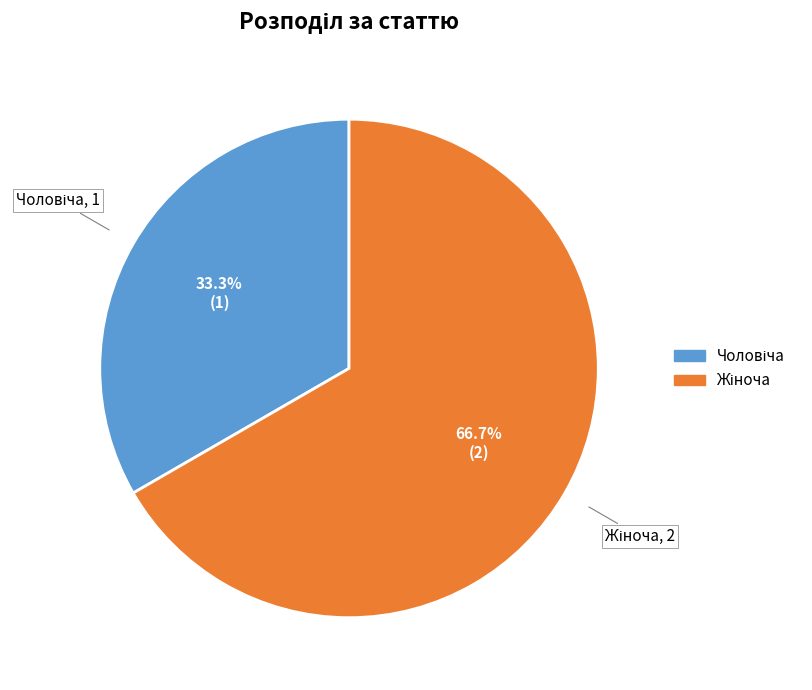

Is there any slice that represents more than half of the pie?

Yes